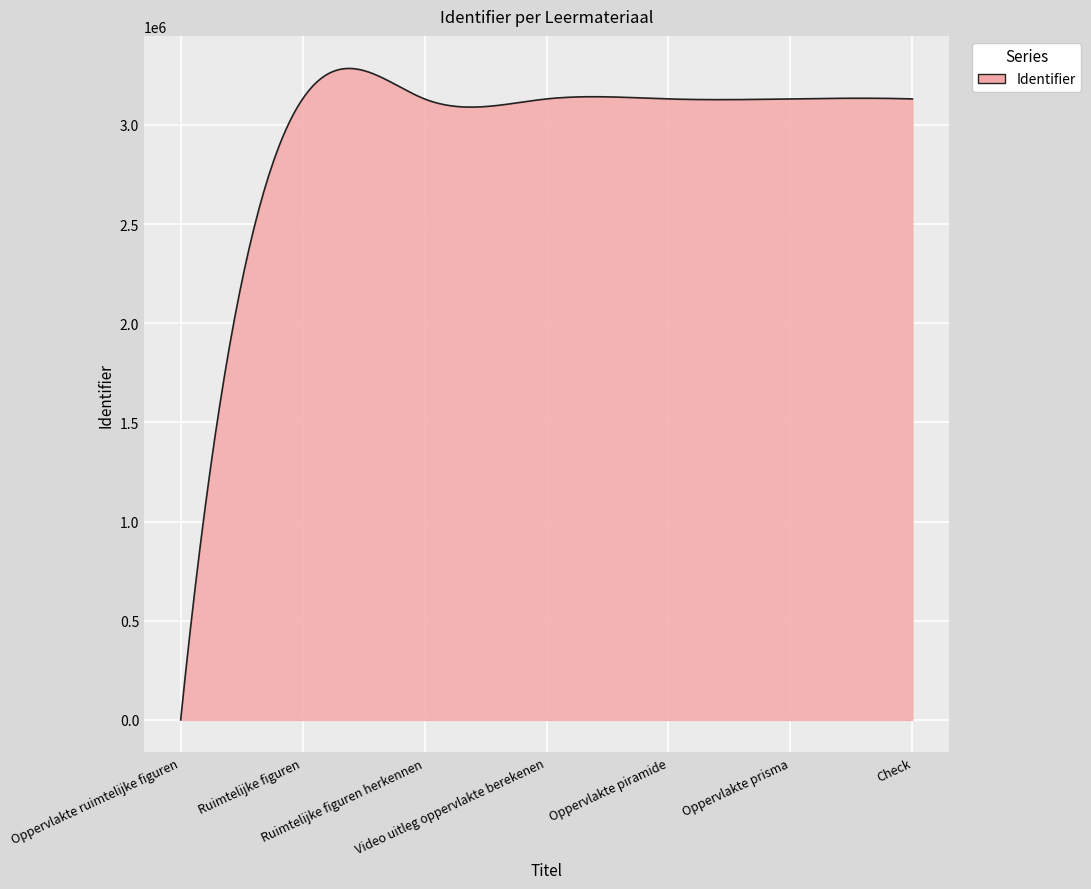

True or false: the data has more than 2 interior local peaks.

True